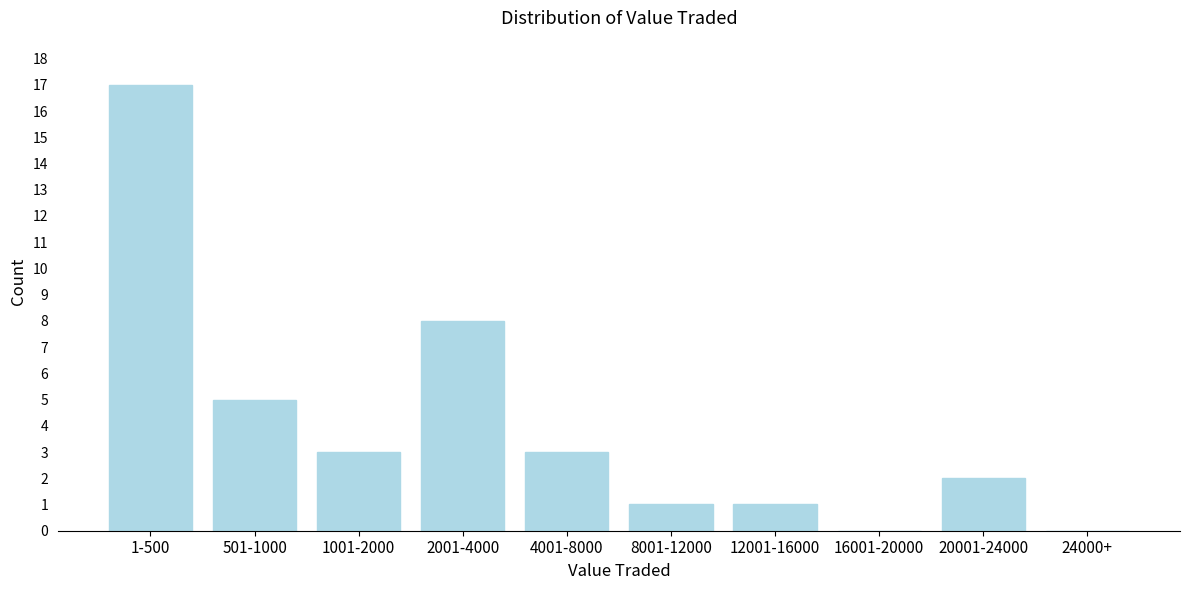

Reading left to right, list all the values displayed in this chart.

1-500=17	501-1000=5	1001-2000=3	2001-4000=8	4001-8000=3	8001-12000=1	12001-16000=1	16001-20000=0	20001-24000=2	24000+=0